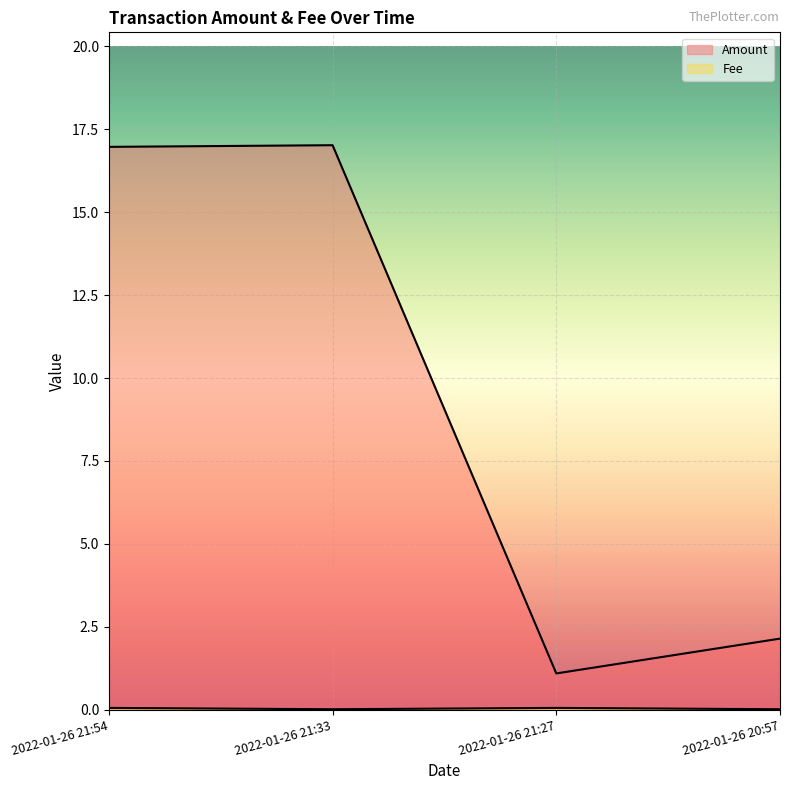

What are all the series names shown in the legend?

Amount, Fee